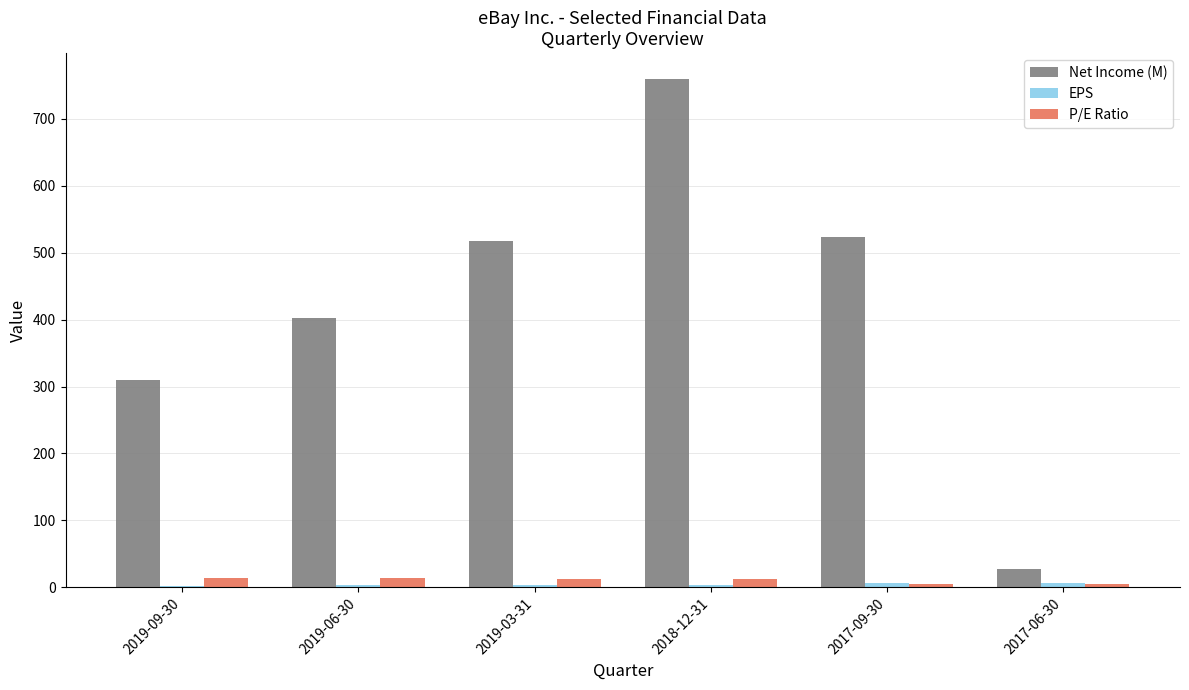

What is the greatest value displayed?

760.0